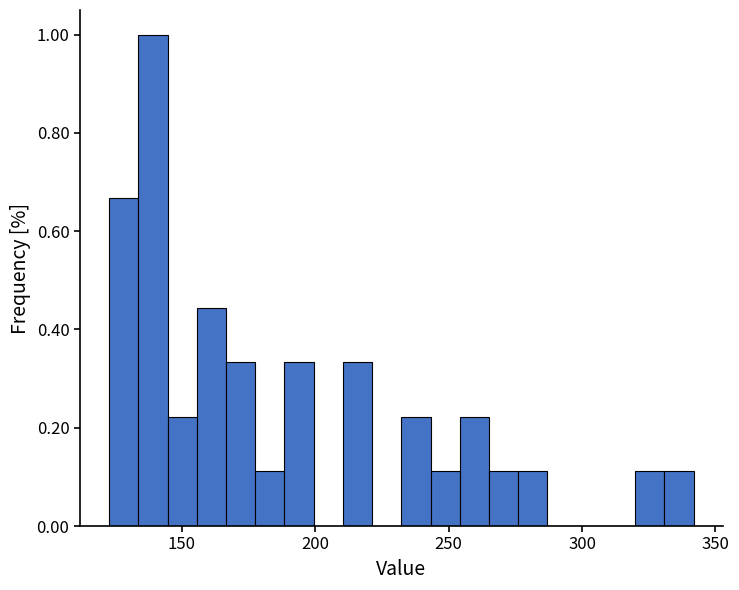

Read against the x-axis, roughly where is the centre of the tallest bar?

140